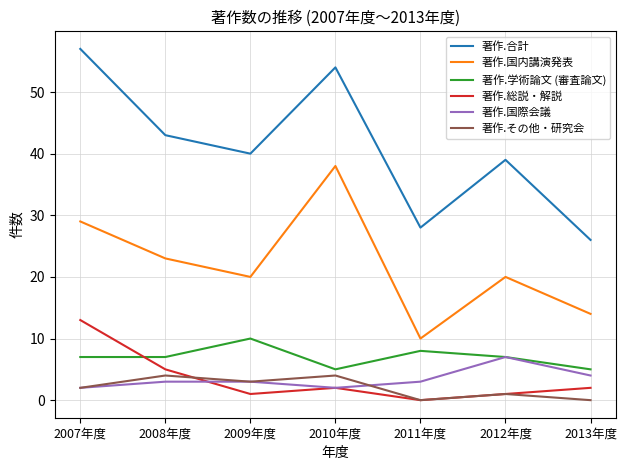

Reading right to left, transcribe all the data shown in this chart.

著作.合計: 26	39	28	54	40	43	57
著作.国内講演発表: 14	20	10	38	20	23	29
著作.学術論文 (審査論文): 5	7	8	5	10	7	7
著作.総説・解説: 2	1	0	2	1	5	13
著作.国際会議: 4	7	3	2	3	3	2
著作.その他・研究会: 0	1	0	4	3	4	2